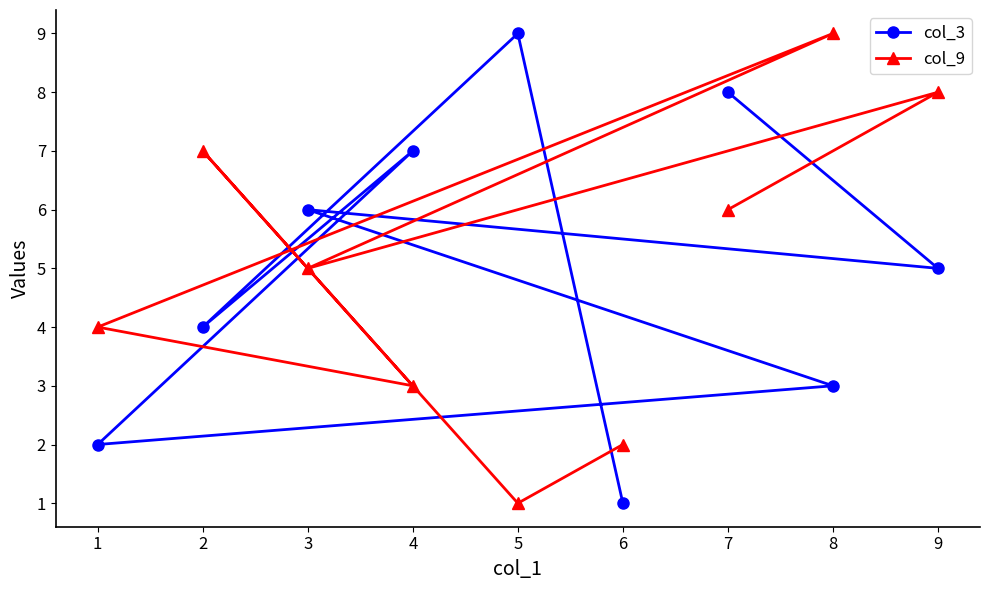

What is the sum of the col_9 values at 4 and 3?

8